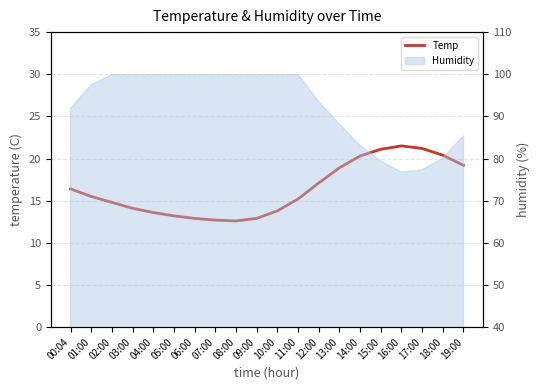

Where is the first local maximum?

16:00